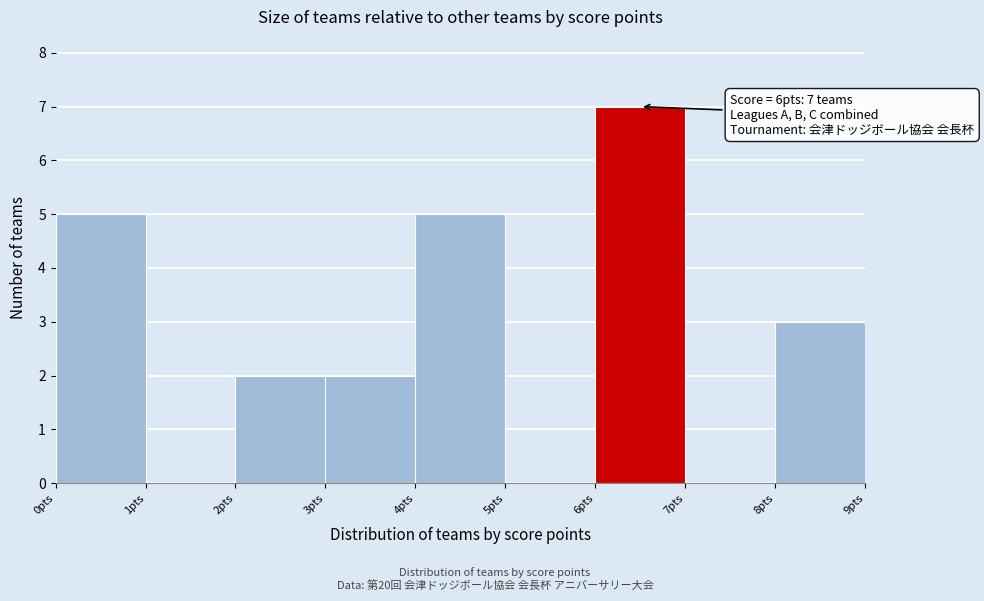

Which range on the x-axis has the tallest bar?

6 to 7